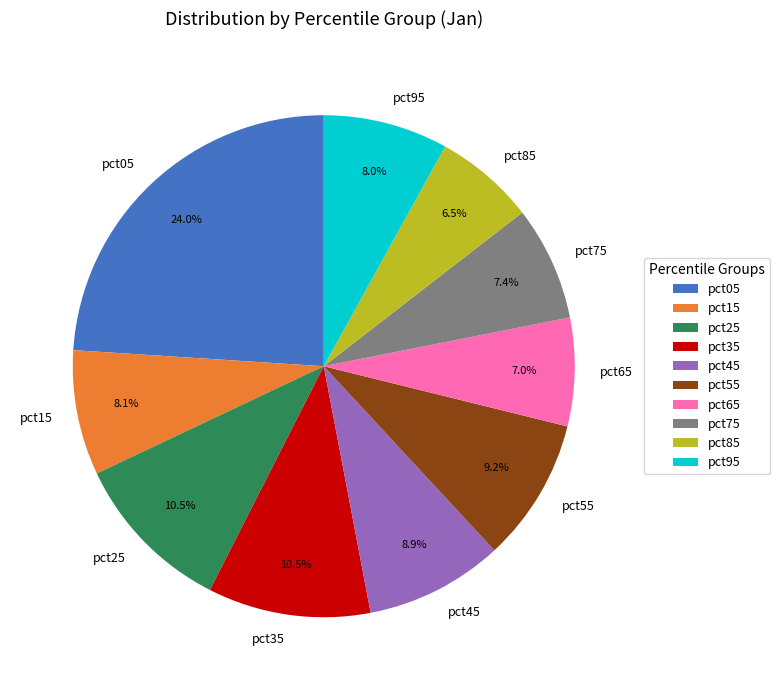

To the nearest percent, what is the difference between the largest and smallest slice percentages?

17%